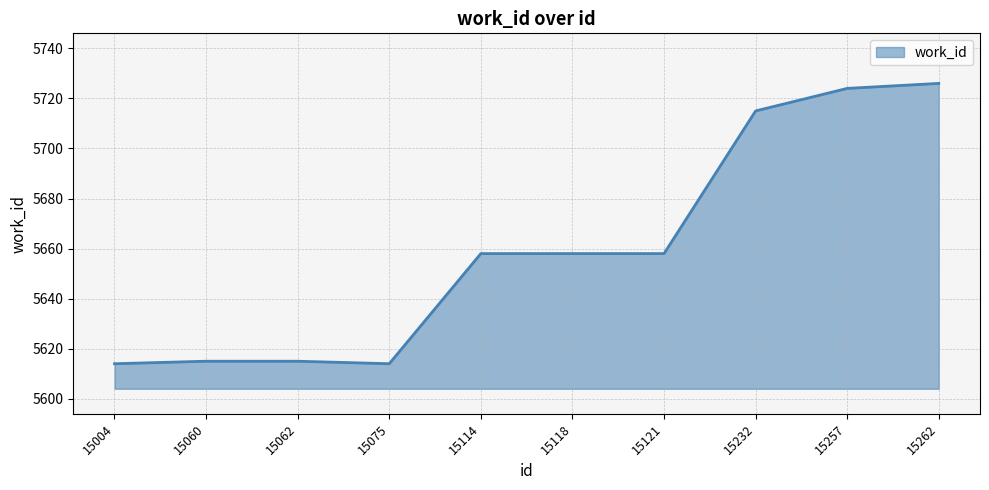

Reading left to right, what are all the values shown in this chart?

15004=5614	15060=5615	15062=5615	15075=5614	15114=5658	15118=5658	15121=5658	15232=5715	15257=5724	15262=5726